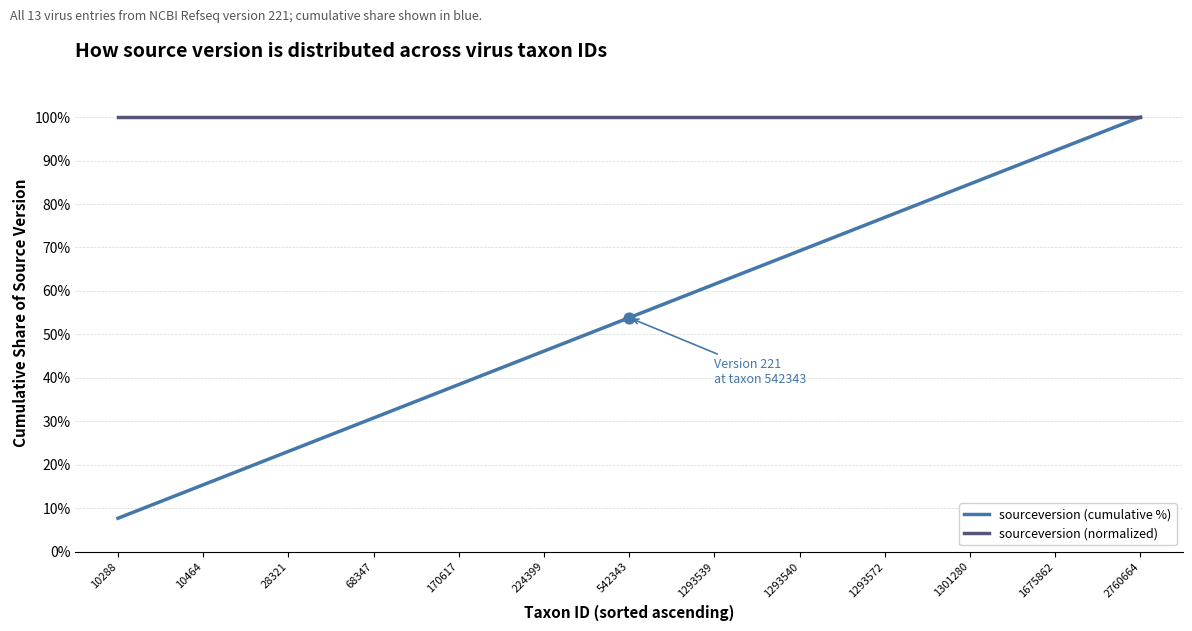

At which category is the sum across all series the highest?

2760664